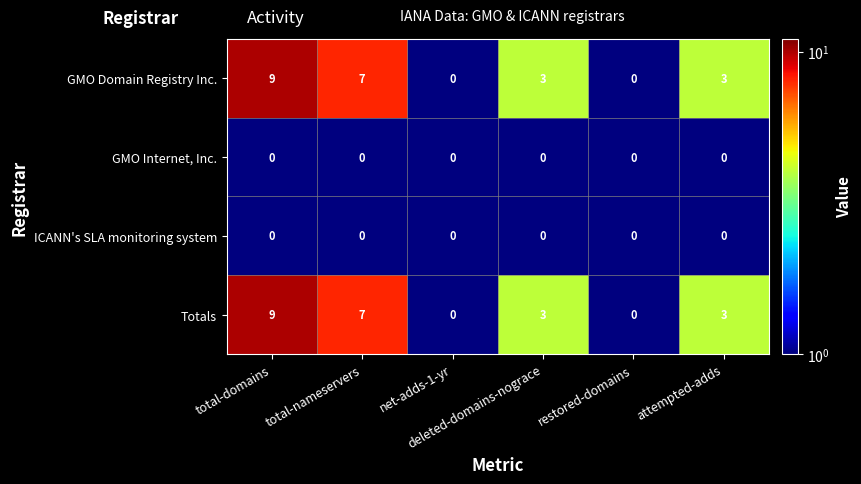

At how many categories does at least one series exceed 2?

4